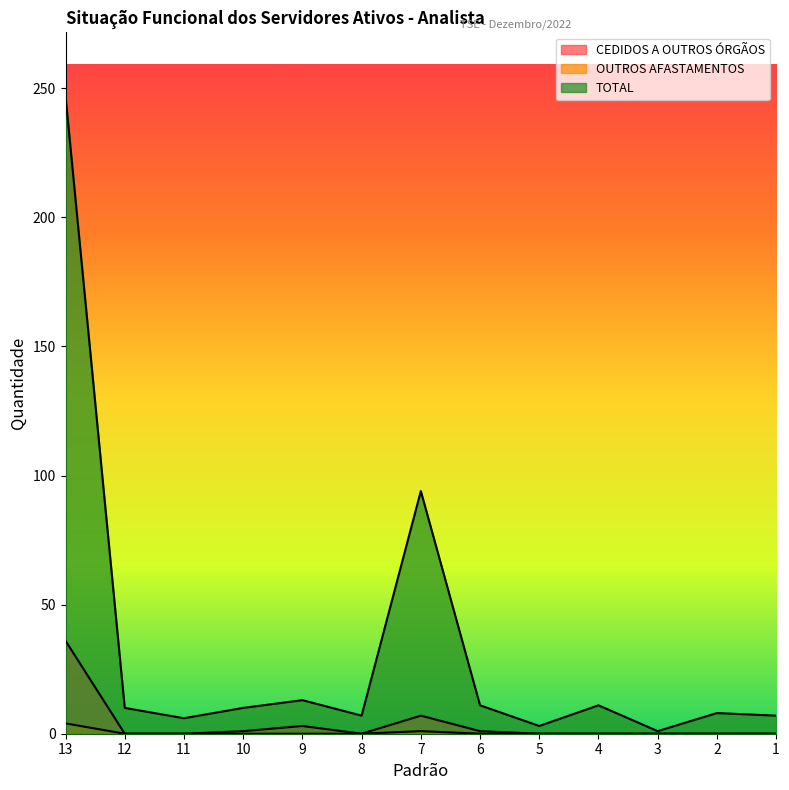

Reading left to right, transcribe all the data shown in this chart.

CEDIDOS A OUTROS ÓRGÃOS: 36	0	0	1	3	0	7	1	0	0	0	0	0
OUTROS AFASTAMENTOS: 4	0	0	0	0	0	1	0	0	0	0	0	0
TOTAL: 247	10	6	10	13	7	94	11	3	11	1	8	7